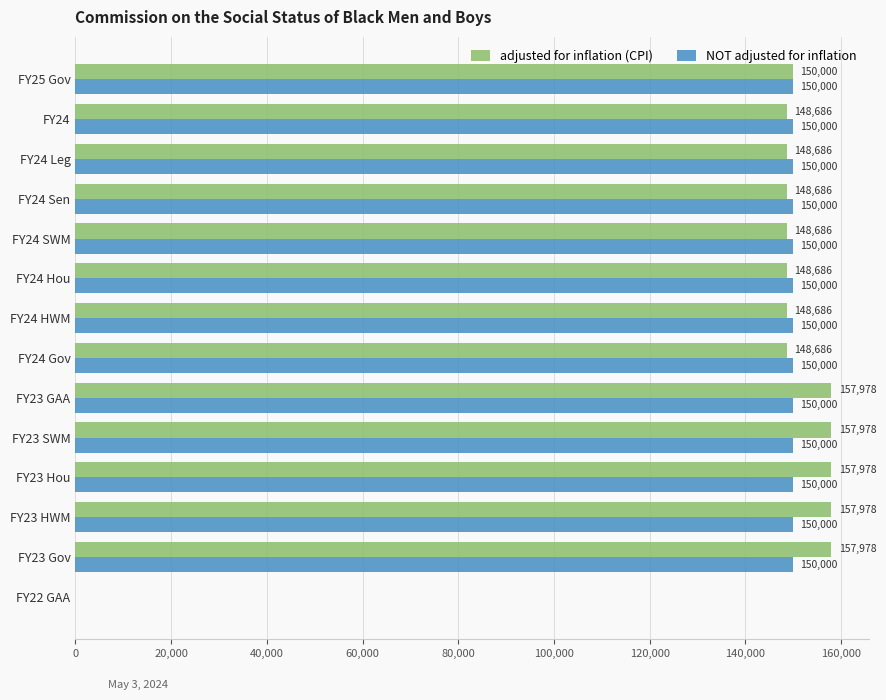

Is the value of NOT adjusted for inflation at FY23 HWM greater than the value of adjusted for inflation (CPI) at FY24?

Yes